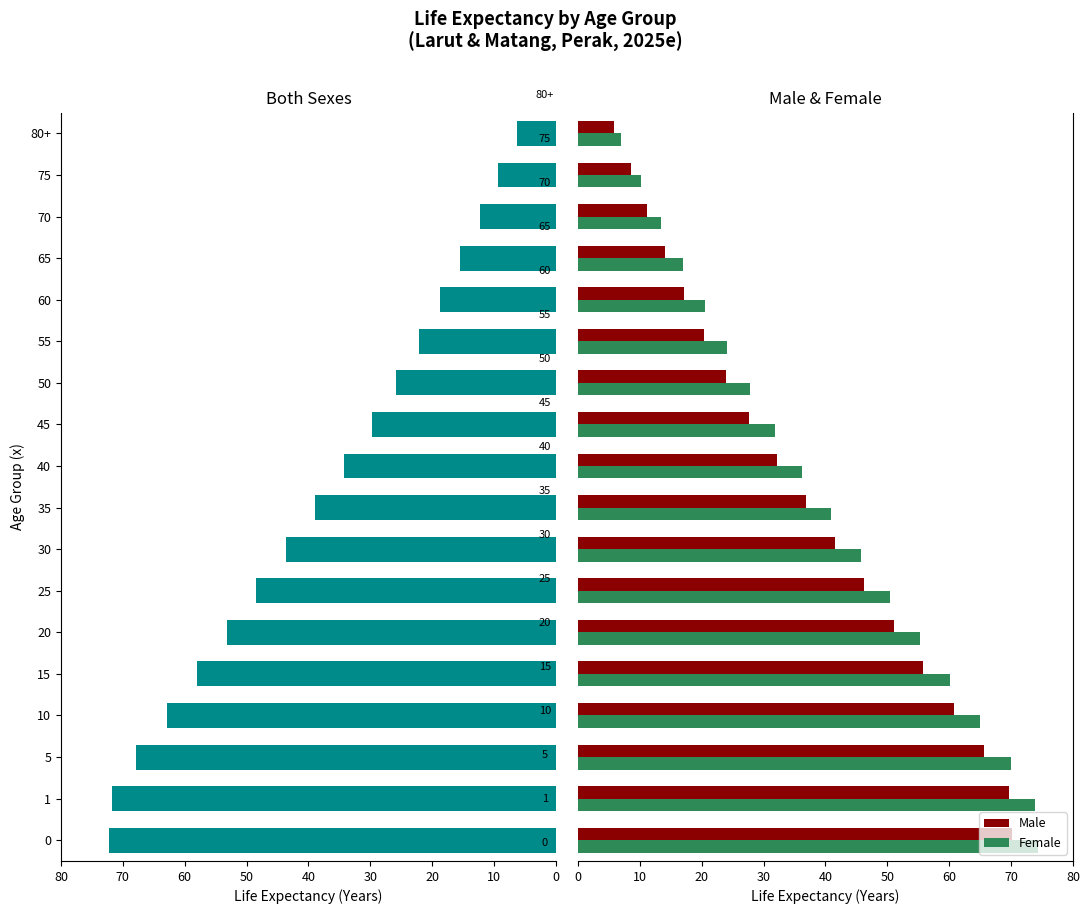

What is the maximum value for Female?

74.3